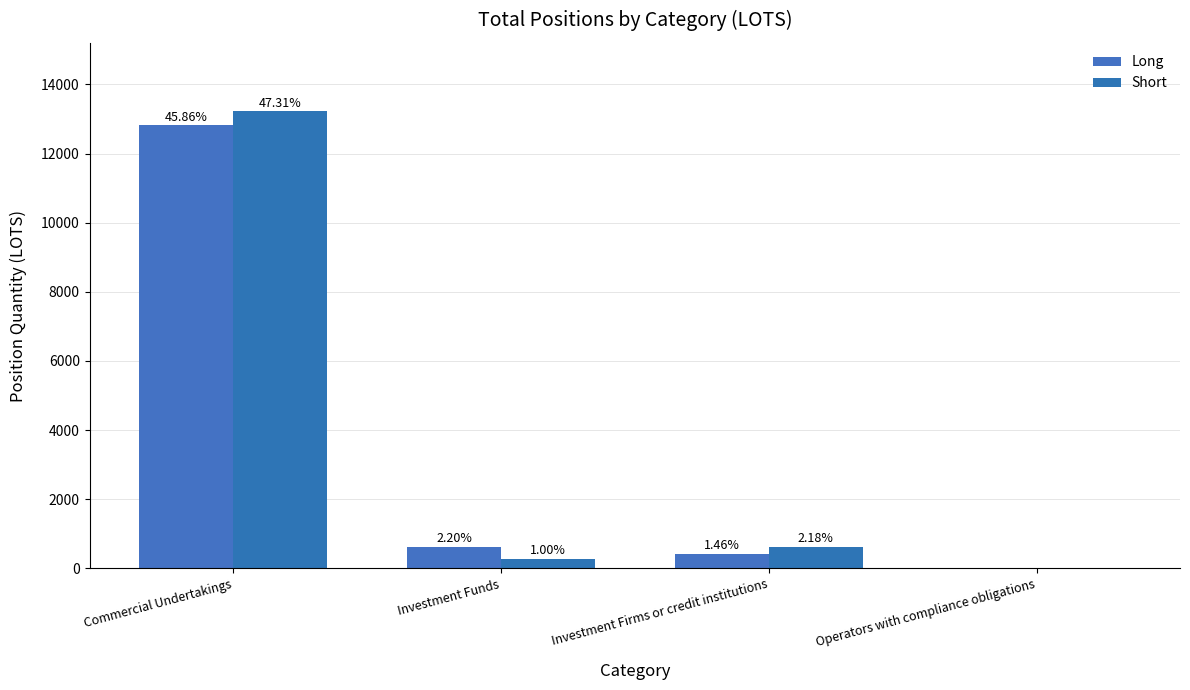

How many groups of bars are there?

4